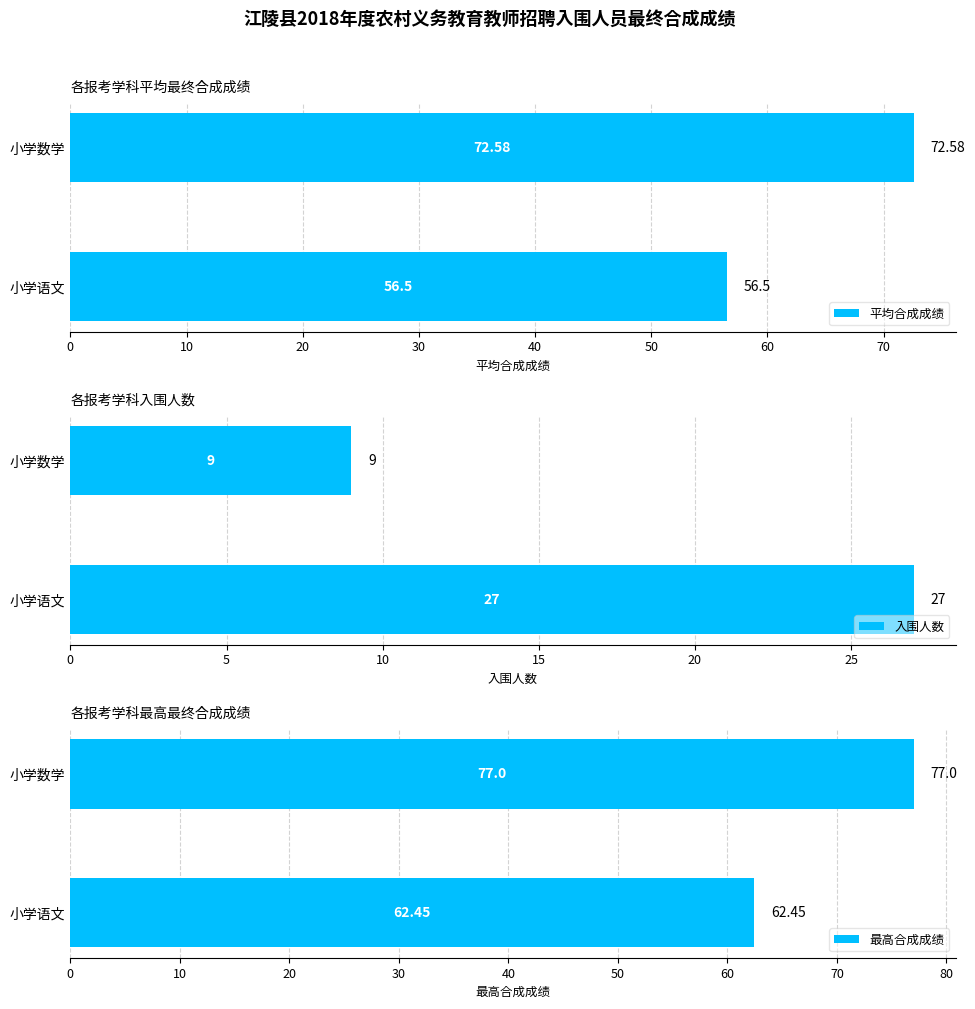

Which series has the largest total across all categories?

最高合成成绩